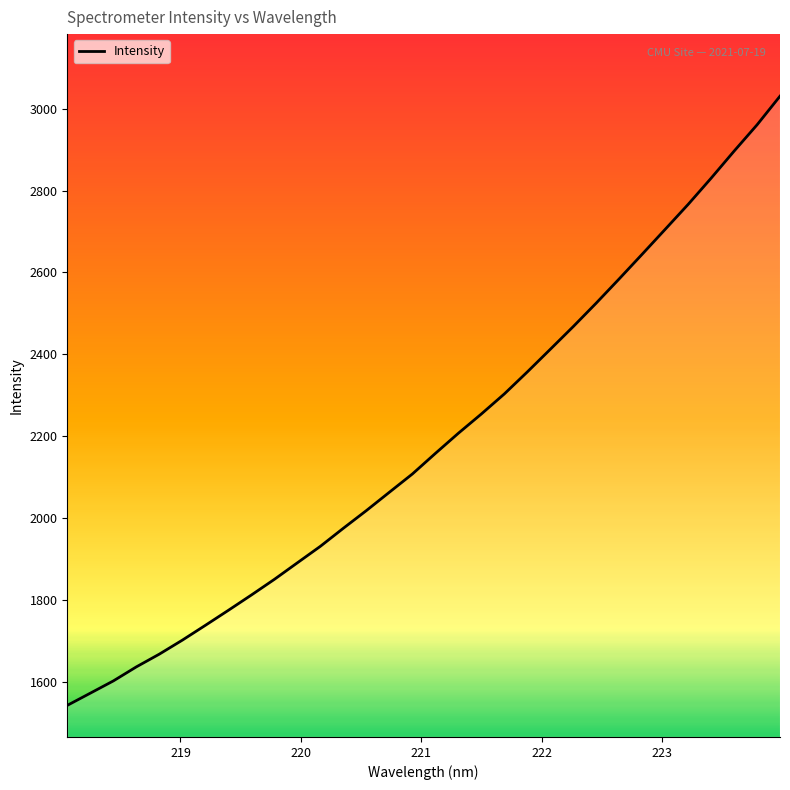

What is the difference between the maximum and minimum values?

1487.5